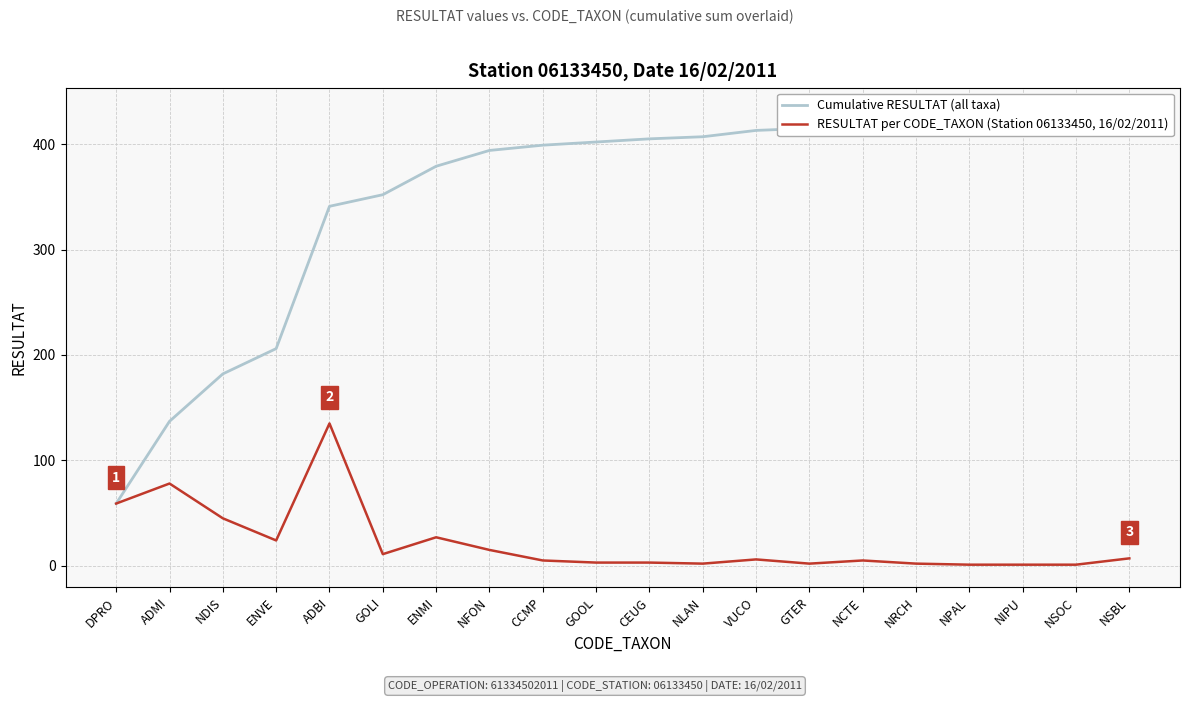

Reading left to right, extract all data points from this chart.

Cumulative RESULTAT (all taxa): DPRO=59	ADMI=137	NDIS=182	ENVE=206	ADBI=341	GOLI=352	ENMI=379	NFON=394	CCMP=399	GOOL=402	CEUG=405	NLAN=407	VUCO=413	GTER=415	NCTE=420	NRCH=422	NPAL=423	NIPU=424	NSOC=425	NSBL=432
RESULTAT per CODE_TAXON (Station 06133450, 16/02/2011): DPRO=59	ADMI=78	NDIS=45	ENVE=24	ADBI=135	GOLI=11	ENMI=27	NFON=15	CCMP=5	GOOL=3	CEUG=3	NLAN=2	VUCO=6	GTER=2	NCTE=5	NRCH=2	NPAL=1	NIPU=1	NSOC=1	NSBL=7